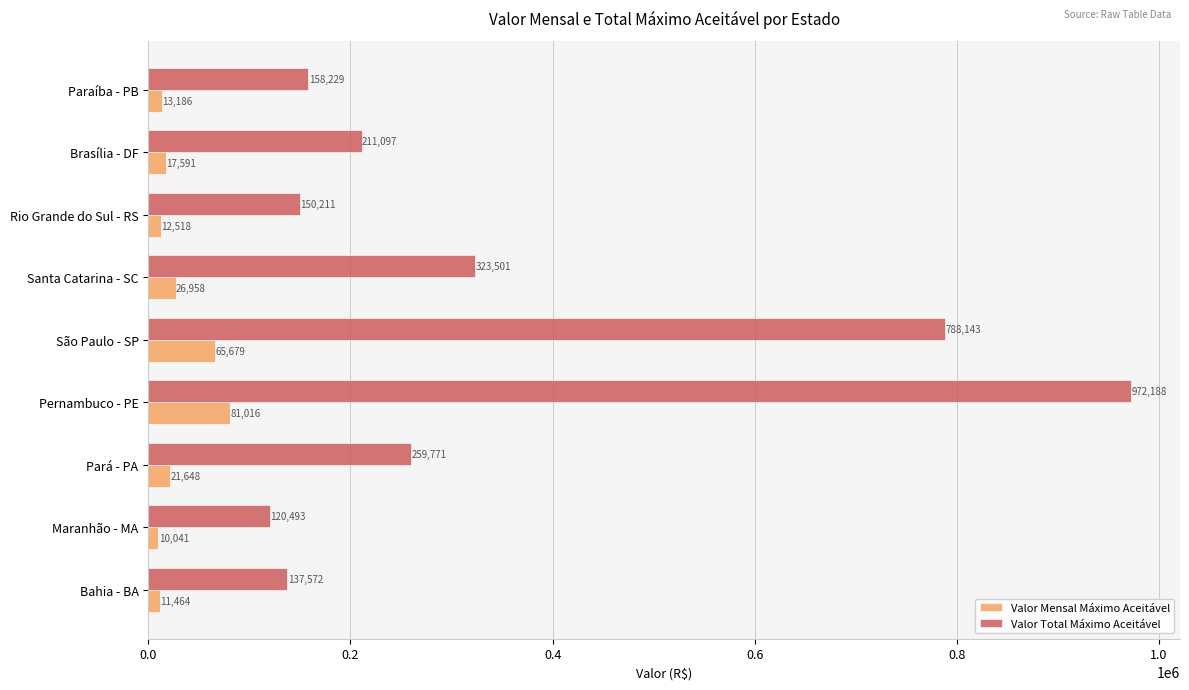

Count the number of data series in this chart.

2